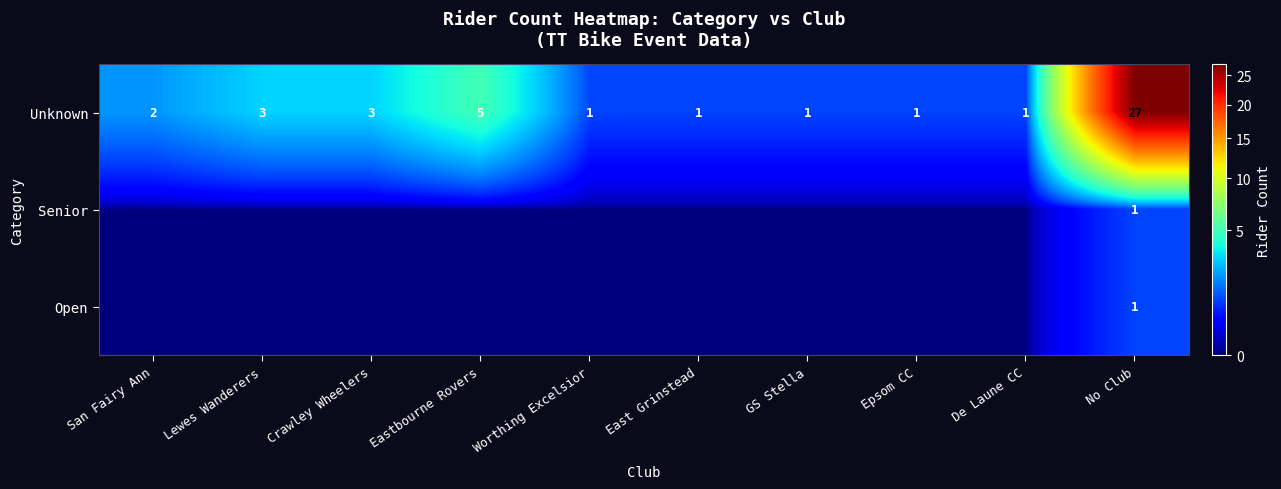

How many data points in Unknown are less than 2?

5